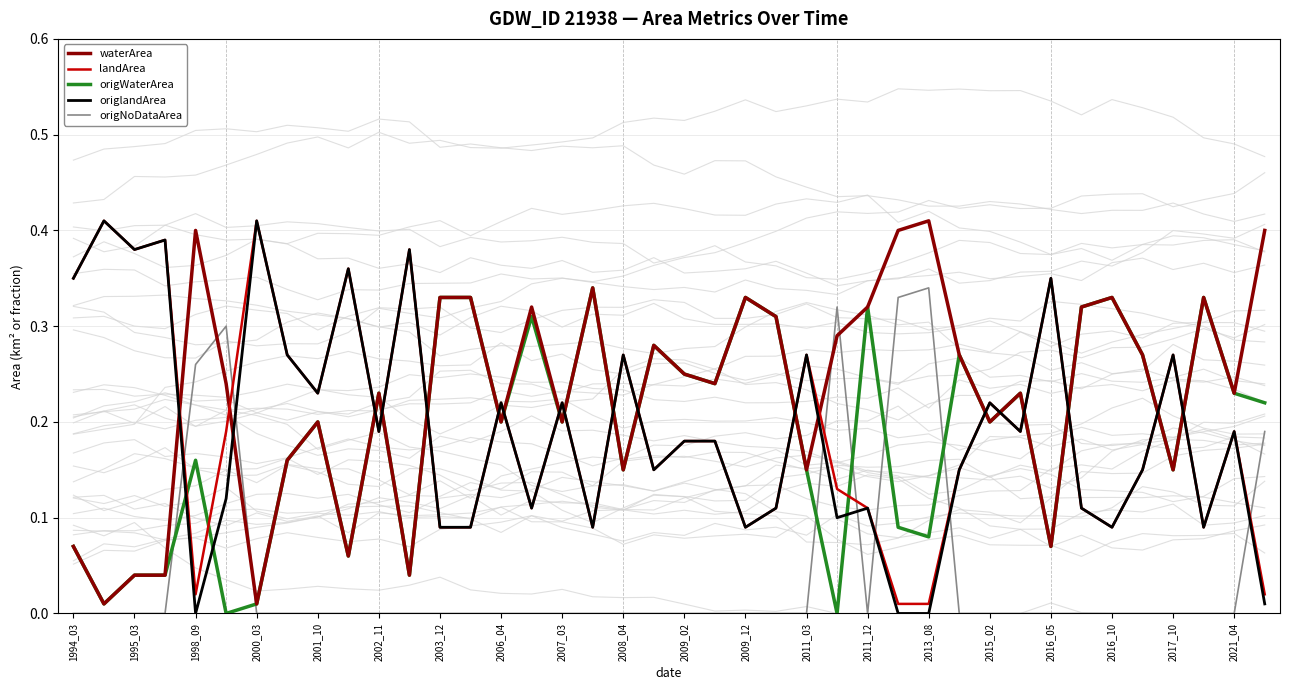

The landArea series shows 0.3 at 2002_11. True or false?

False